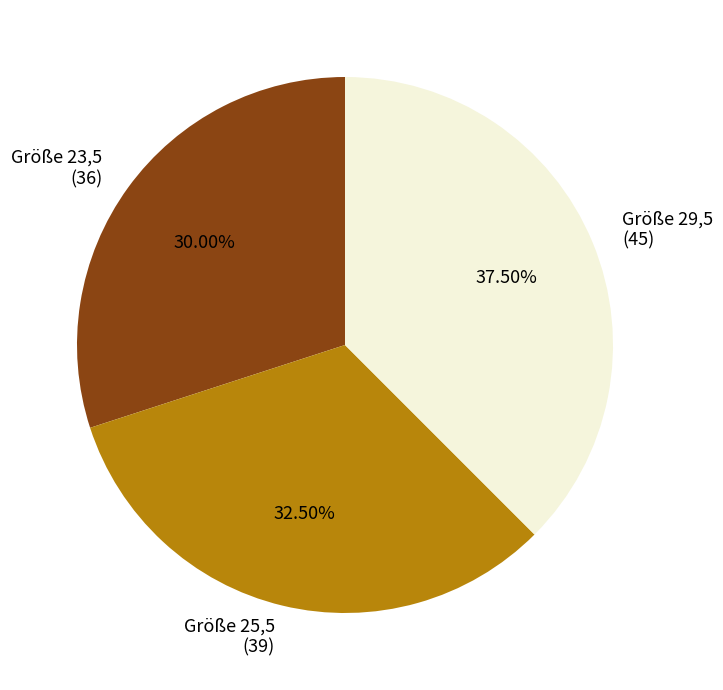

Does any single category account for the majority?

No